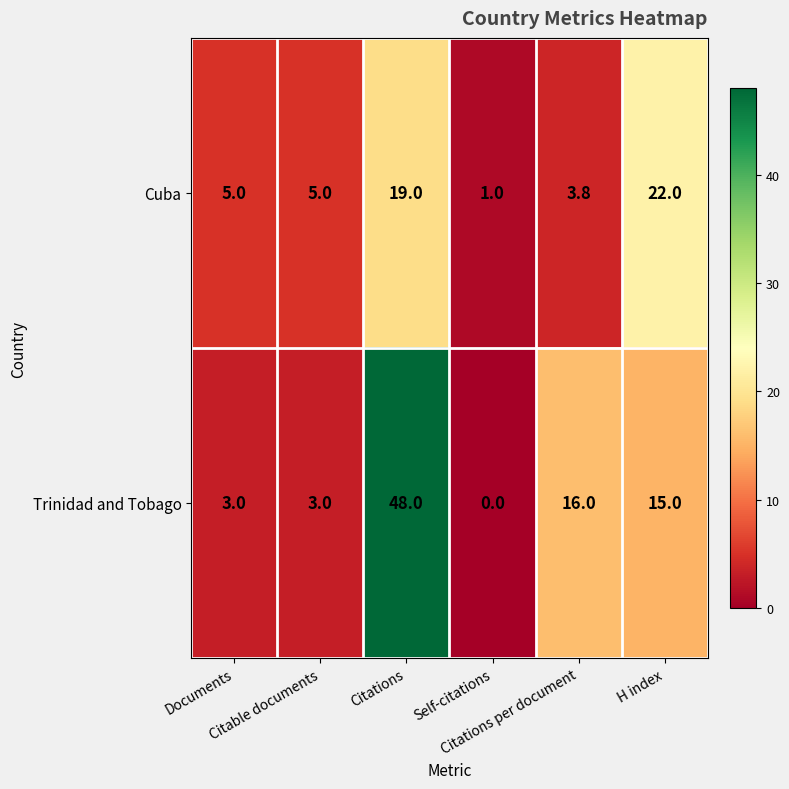

At how many categories does at least one series exceed 10?

3